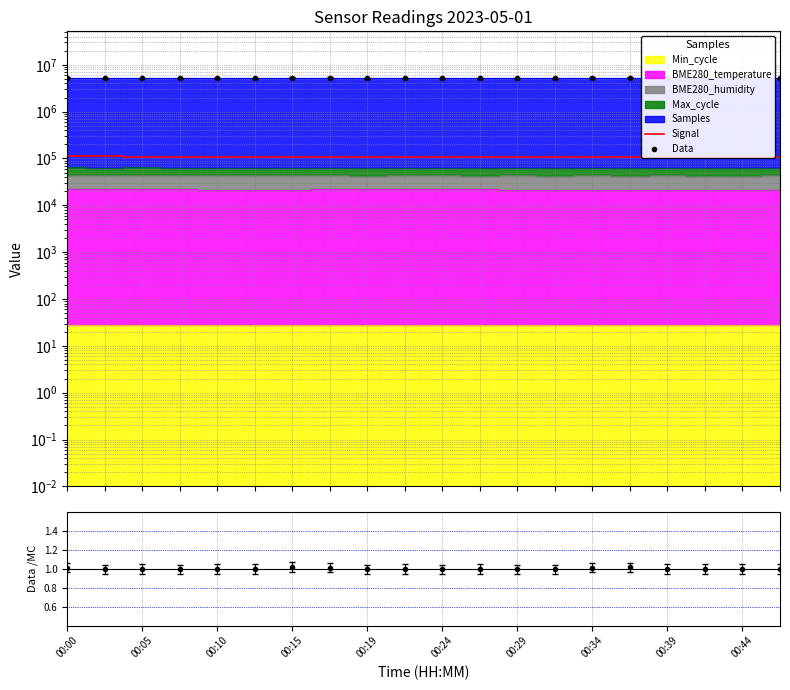

Which series has the widest spread of values?

Data